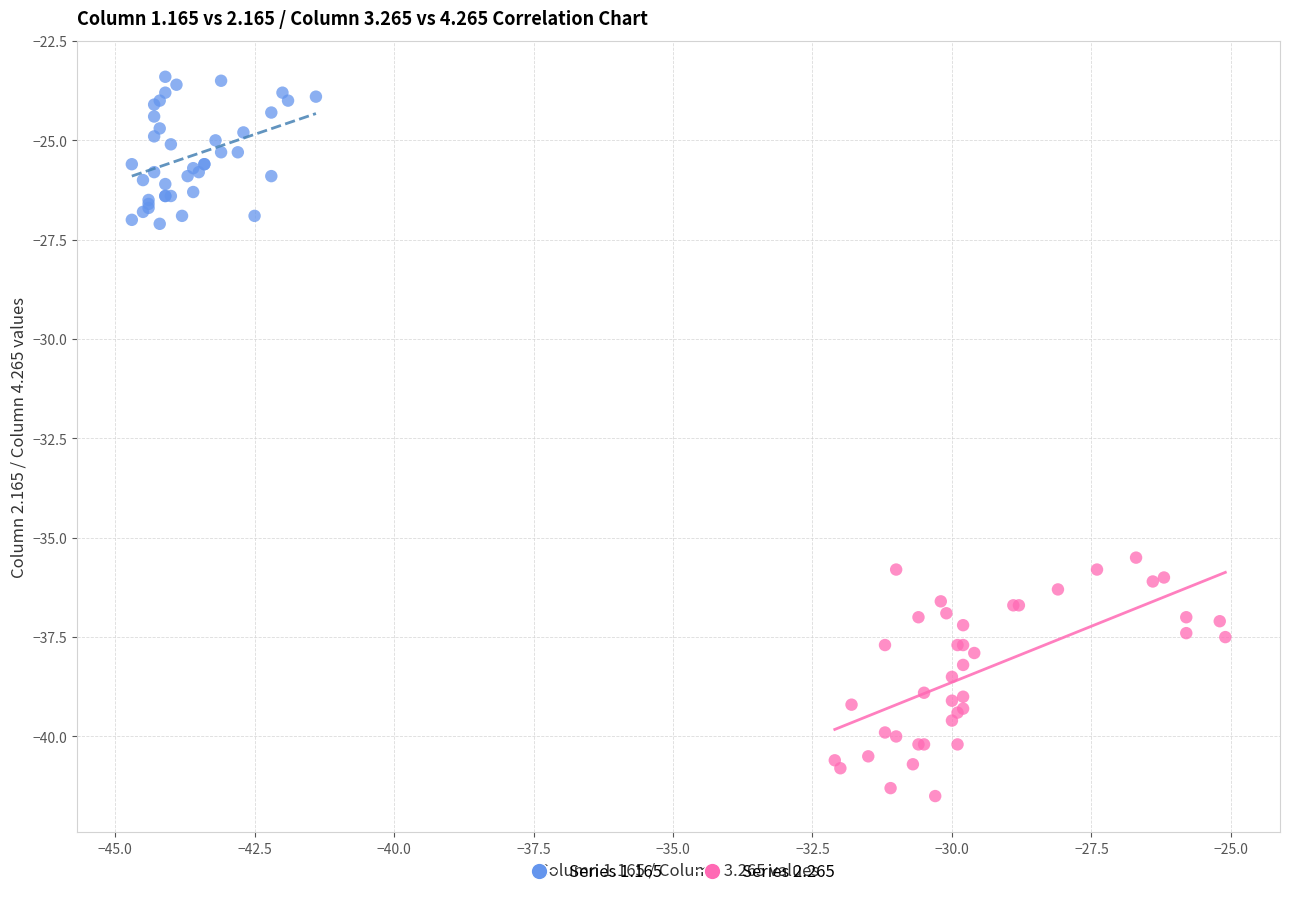

Which series has the largest Y range (max minus min)?

Series 2.265